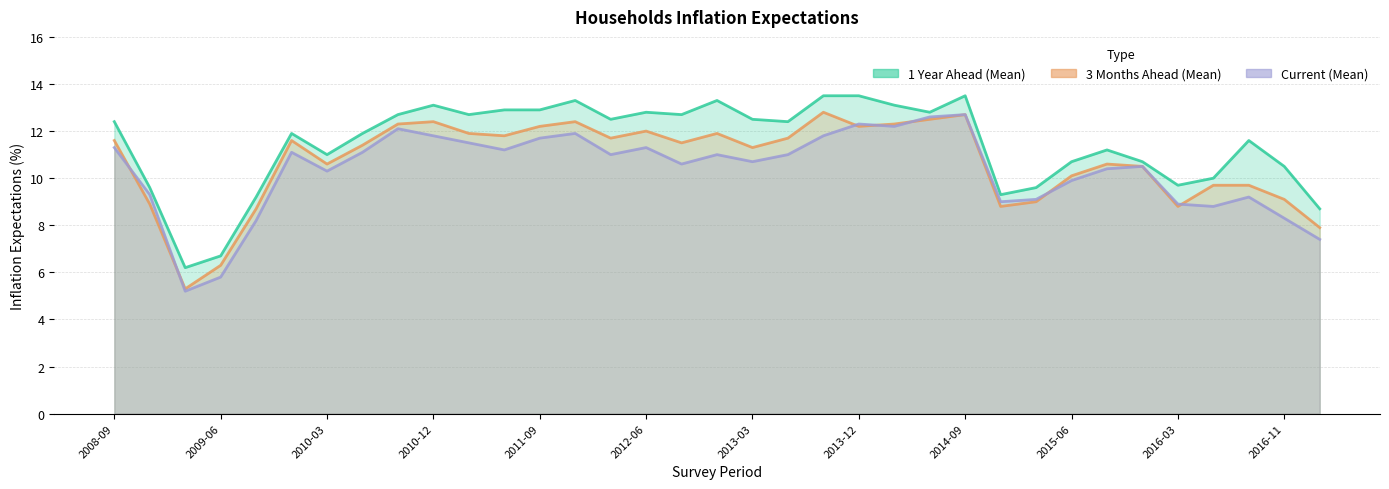

What are all the series names shown in the legend?

1 Year Ahead (Mean), 3 Months Ahead (Mean), Current (Mean)